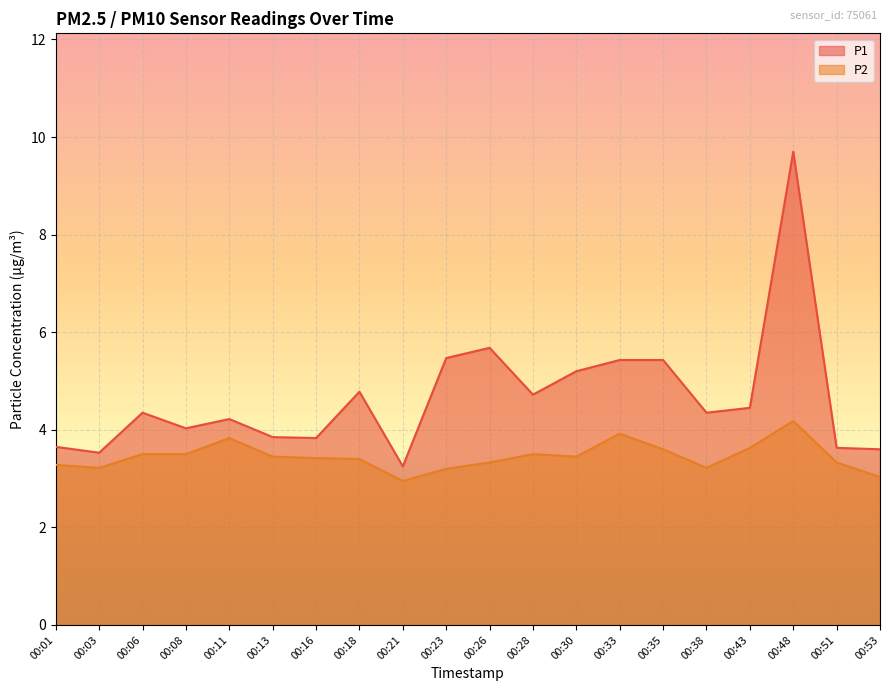

What is the value of the P1 point at the 4th from the left?

4.0